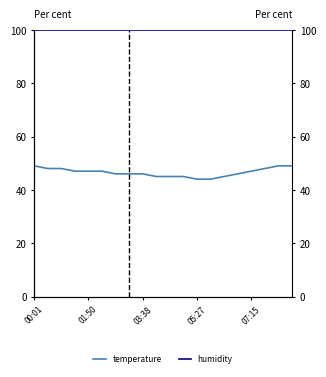

What is the sum of the humidity values at 8 and 18?

199.8